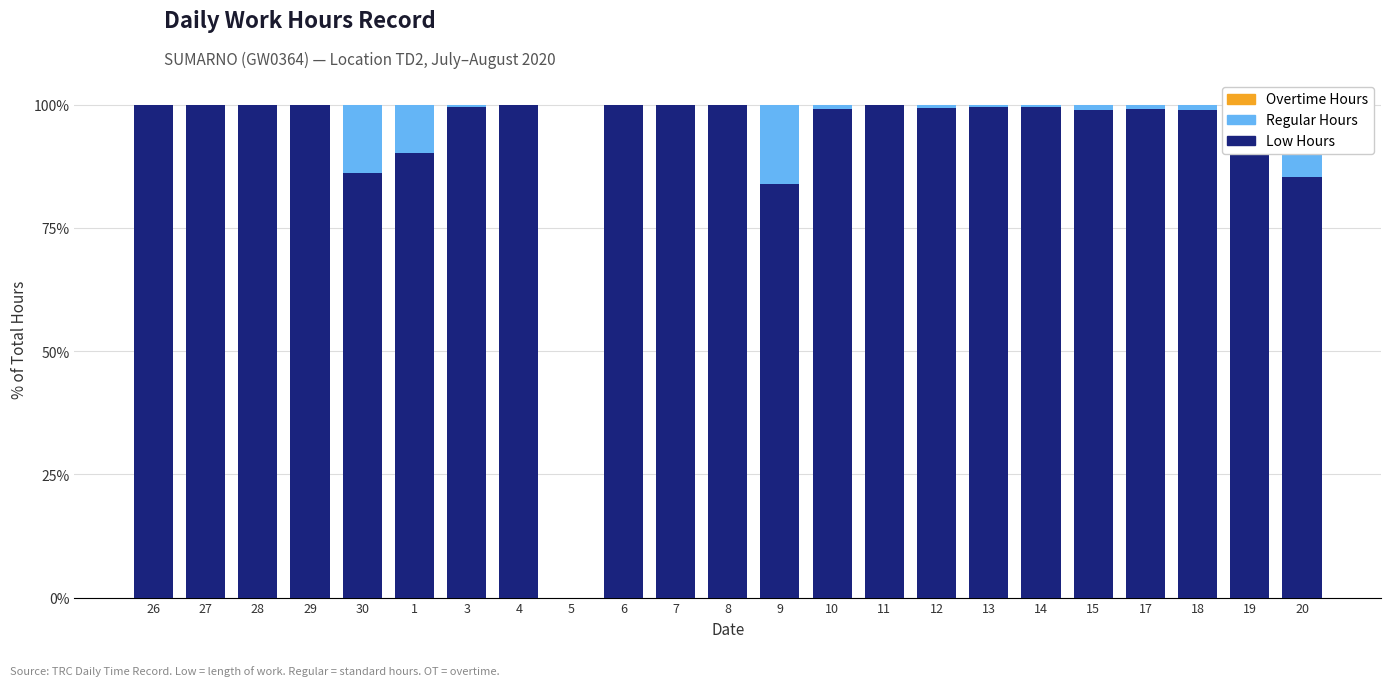

What is the total value across all series at 26?

100.0